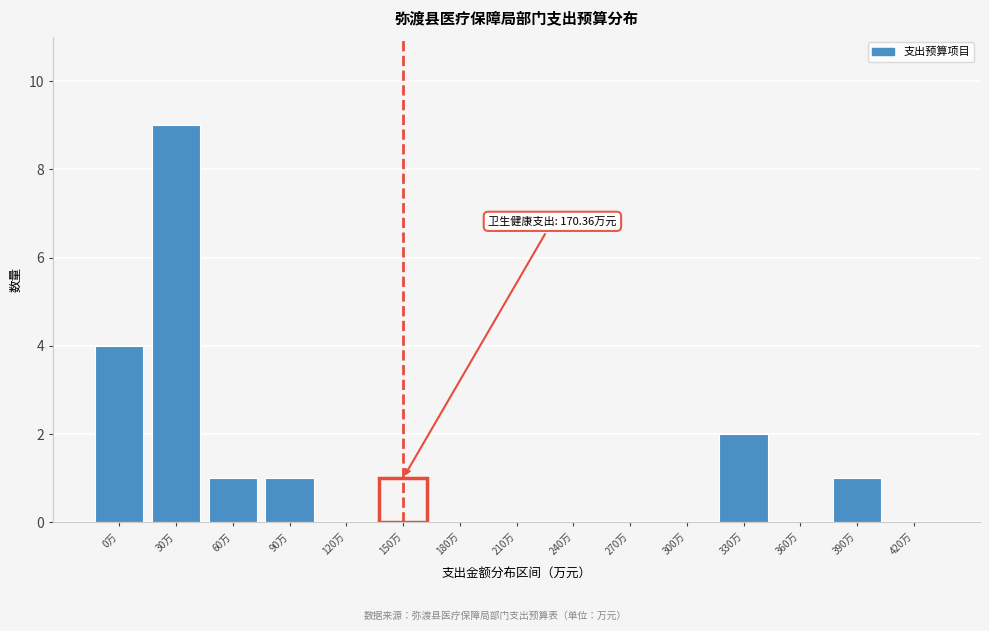

Which label corresponds to the largest value in the chart?

30万